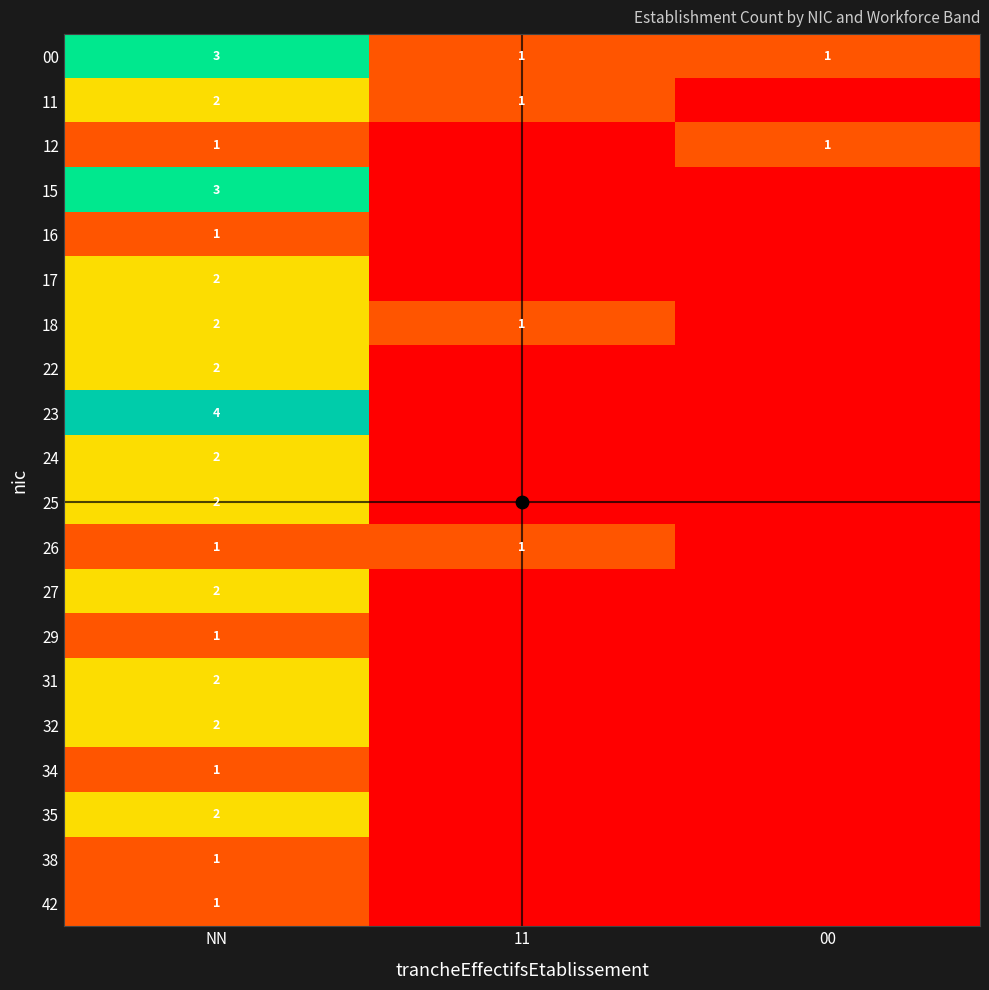

How many data points does each series have?

3